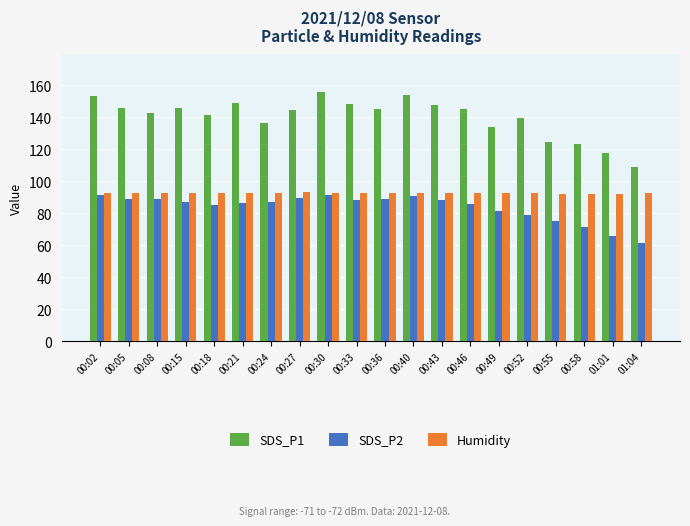

Is it true that SDS_P1 equals 145.8 at 00:05?

True